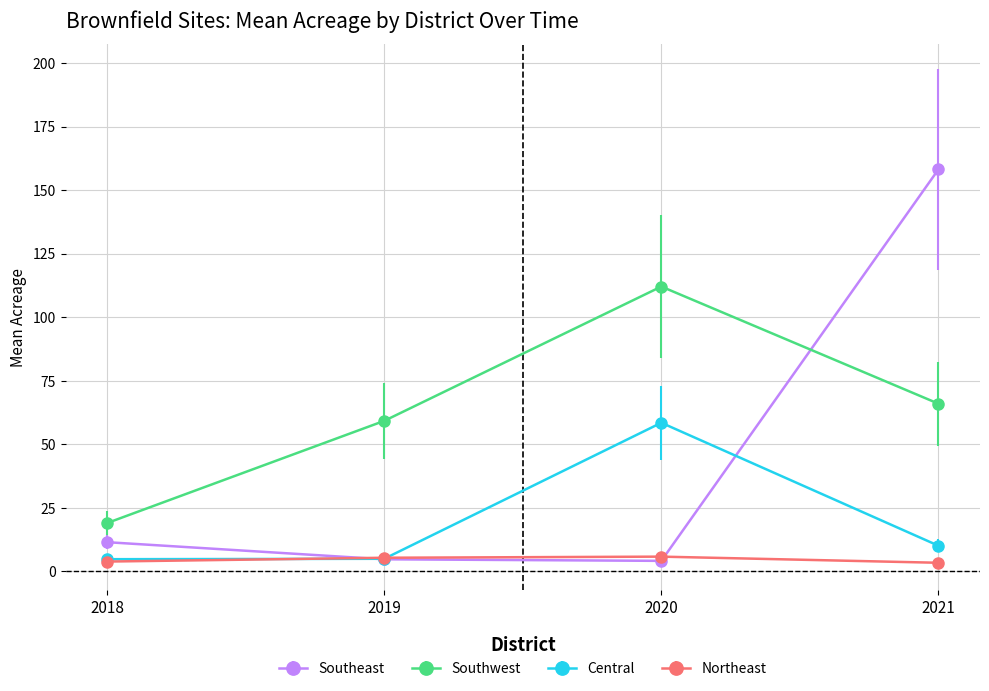

Which series has the widest spread of values?

Southeast